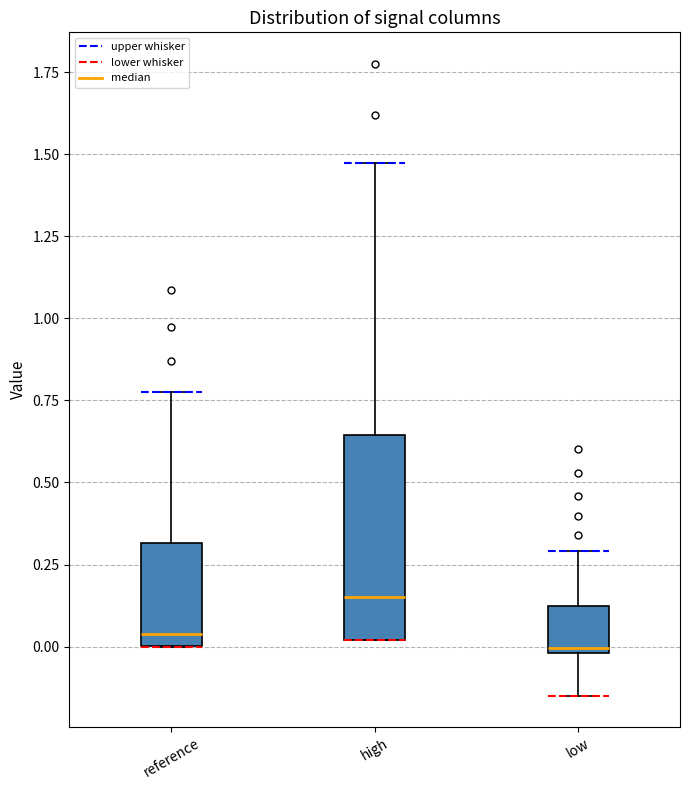

Reading left to right, transcribe this box plot: for each box, give where its median line is, the range the box spans, and where its two whiskers end, as read against the y-axis. The values are not printed on the chart, so give them approximately, as read against the axis.

reference: median 0.05, box 0.00 to 0.30, whiskers 0.00 to 0.75
high: median 0.15, box 0.00 to 0.65, whiskers 0.00 to 1.45
low: median 0.00, box 0.00 to 0.10, whiskers -0.15 to 0.30